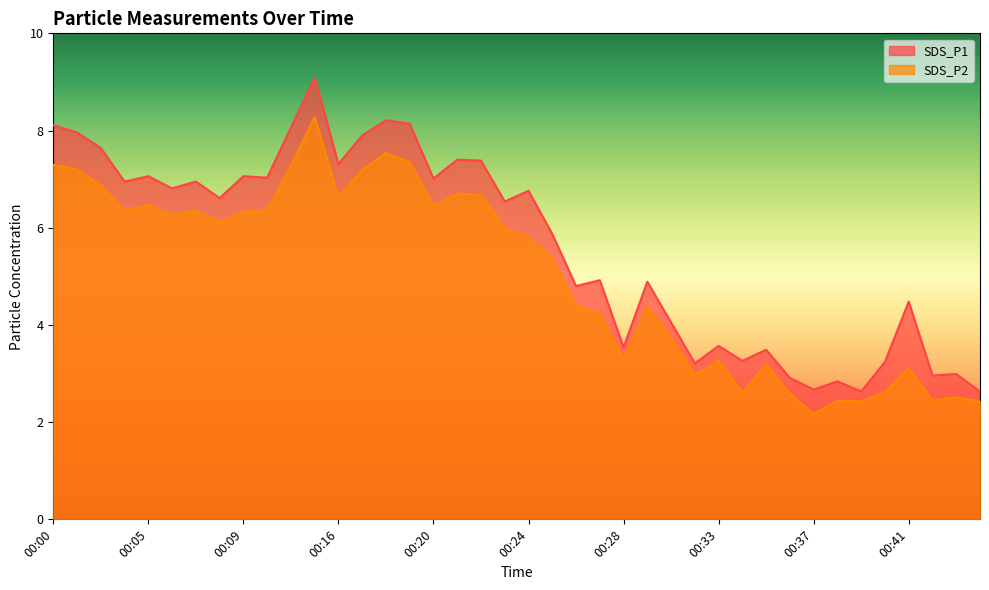

What is the value of the SDS_P1 point at the 33rd from the left?

2.7